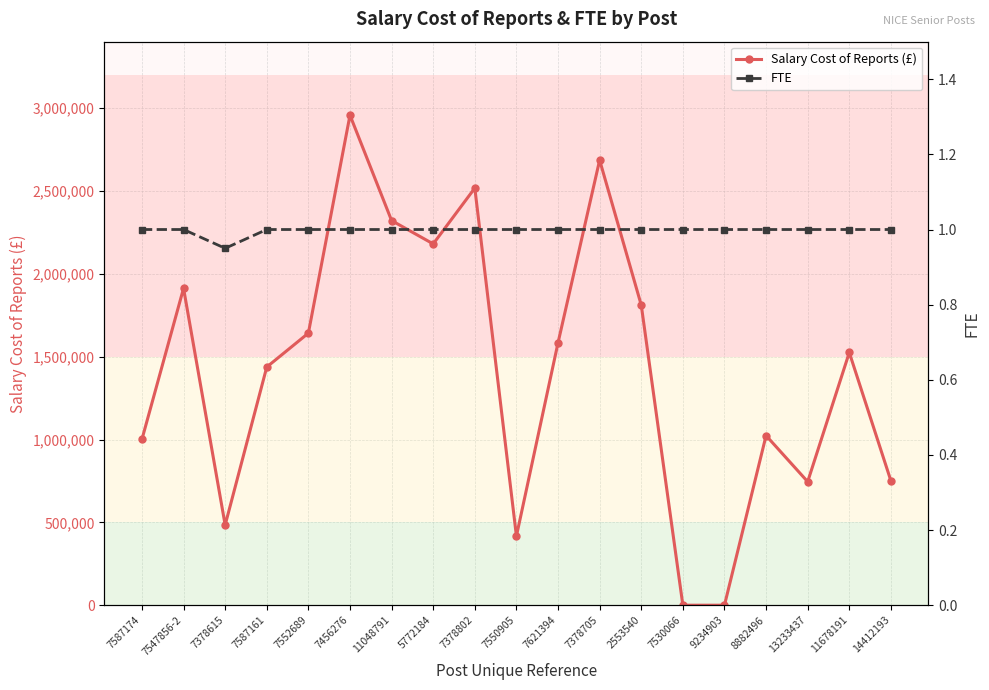

Which series has the widest spread of values?

Salary Cost of Reports (£)